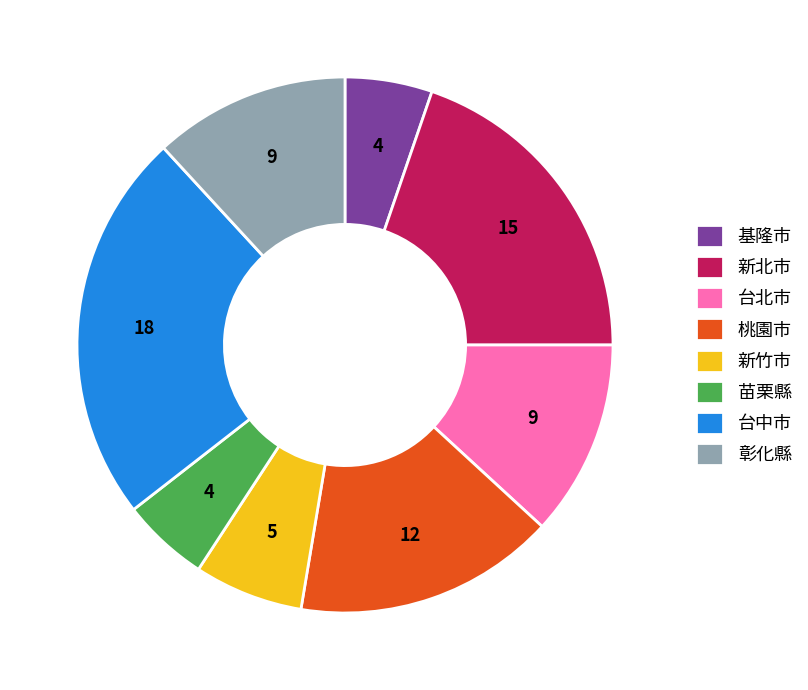

Which has a higher value, 台中市 or 基隆市?

台中市